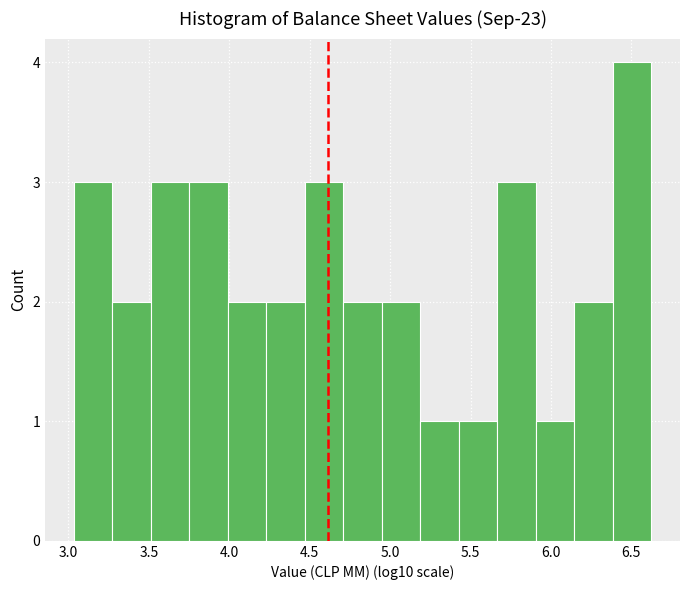

How tall is the bar that spans 4.25 to 4.45 on the x-axis? Neither the bar edges nor the heights are printed on the chart, so give them approximately, as read against the axes.

2